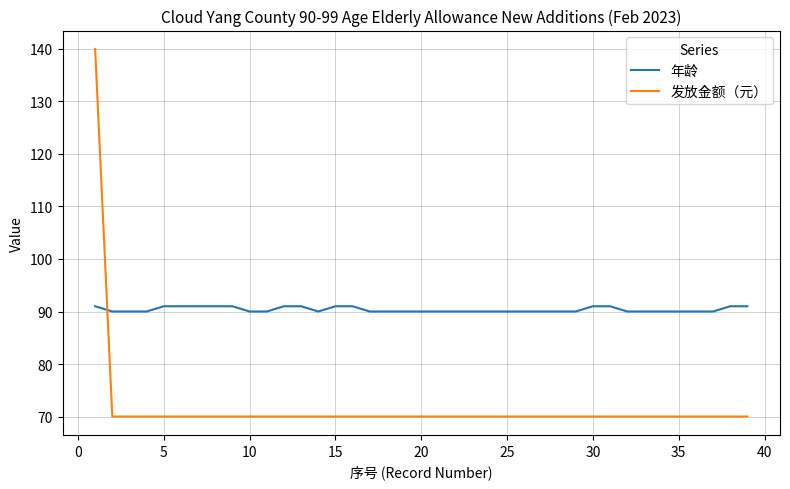

Reading left to right, extract all data points from this chart.

年龄: 91	90	90	90	91	91	91	91	91	90	90	91	91	90	91	91	90	90	90	90	90	90	90	90	90	90	90	90	90	91	91	90	90	90	90	90	90	91	91
发放金额（元）: 140	70	70	70	70	70	70	70	70	70	70	70	70	70	70	70	70	70	70	70	70	70	70	70	70	70	70	70	70	70	70	70	70	70	70	70	70	70	70